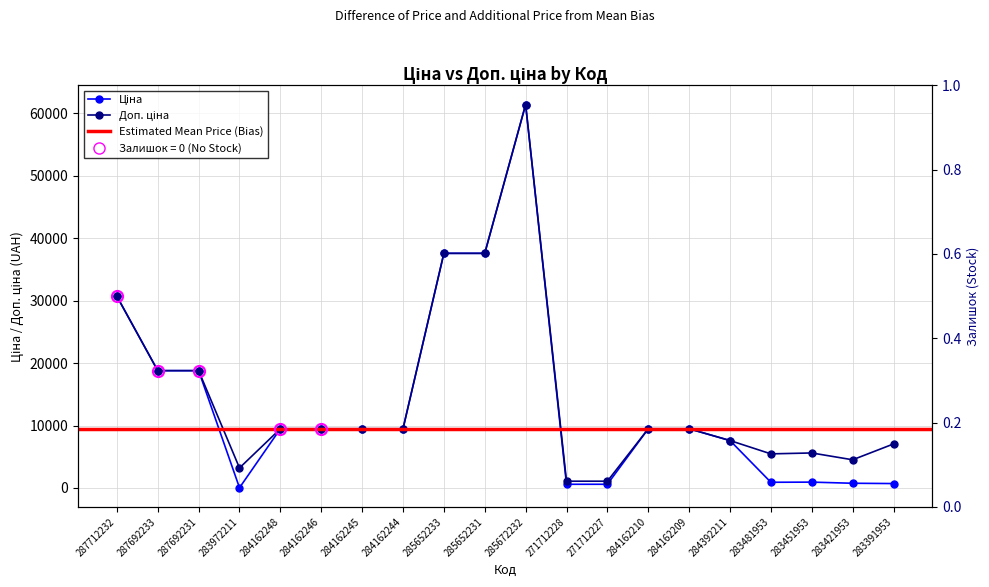

Is it true that Доп. ціна equals 9480.1 at 284162210?

True